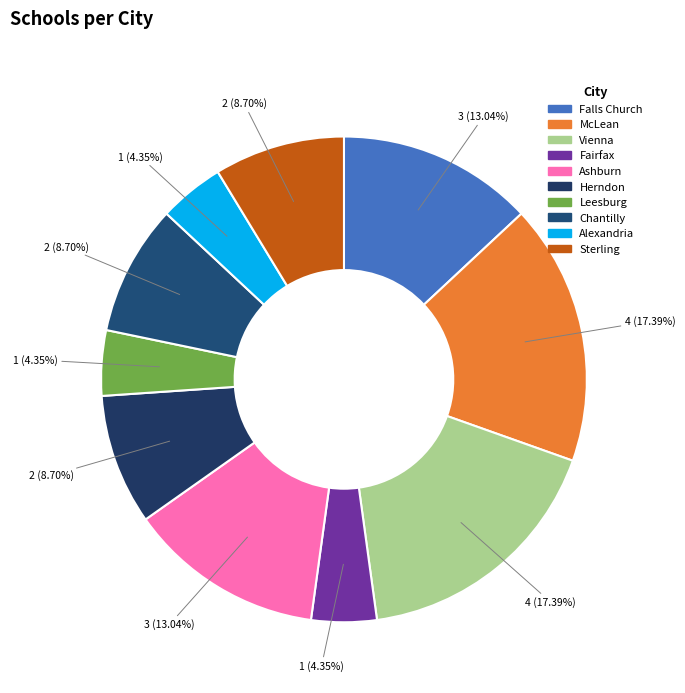

Is there a majority slice in this chart?

No